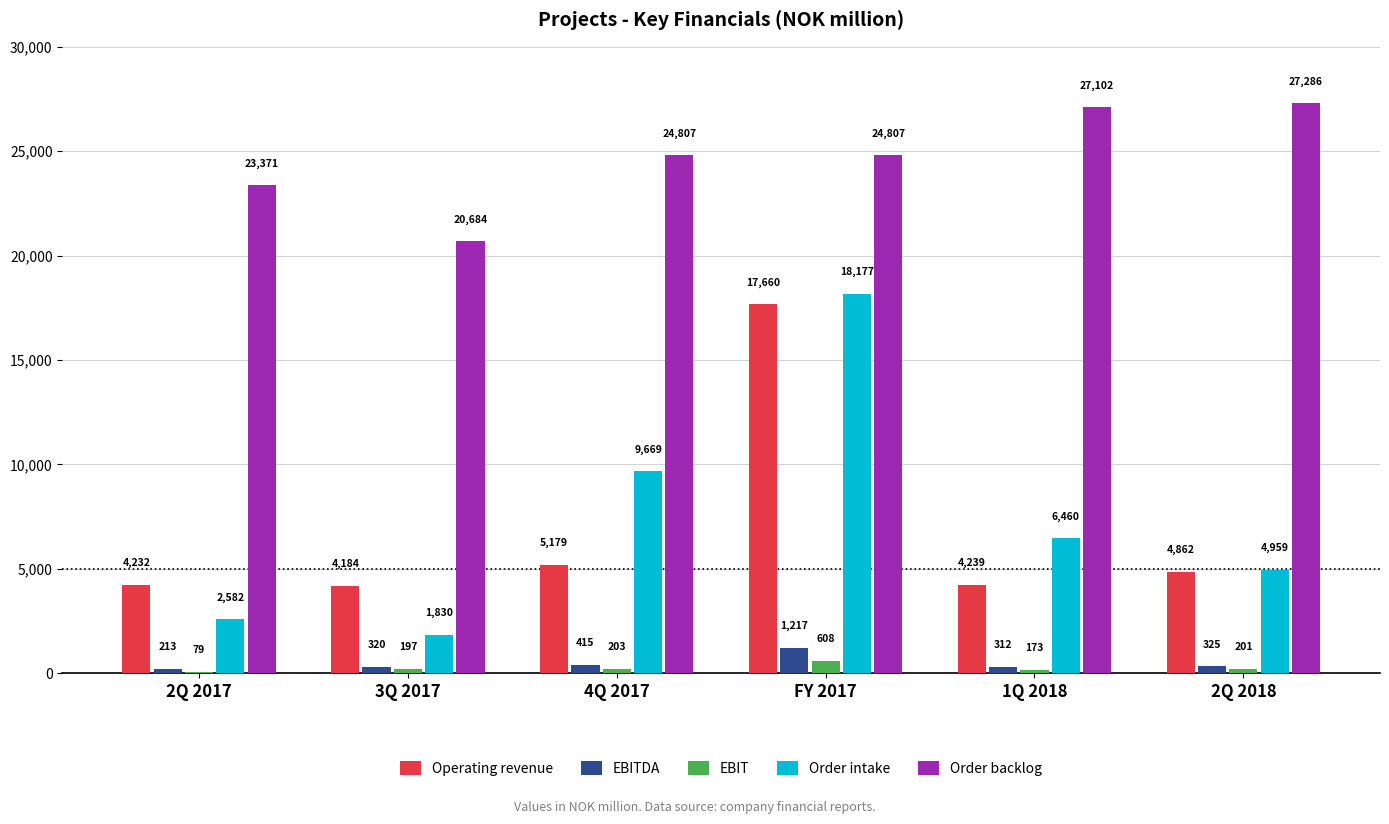

Between 3Q 2017 and 1Q 2018, which series saw the biggest shift?

Order backlog